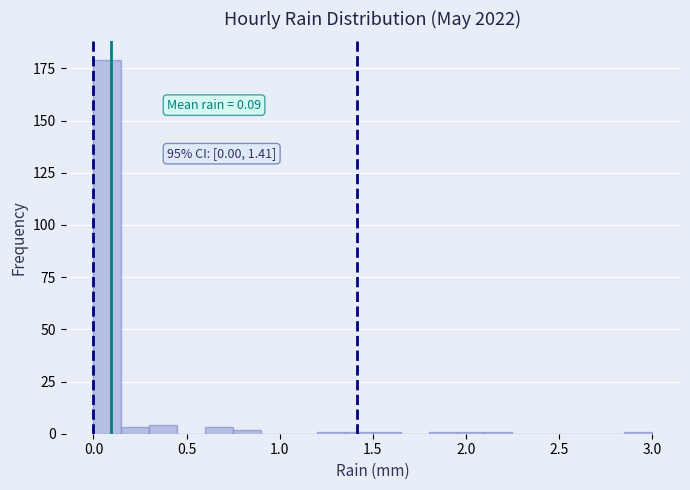

Read against the x-axis, roughly where is the centre of the tallest bar?

0.10